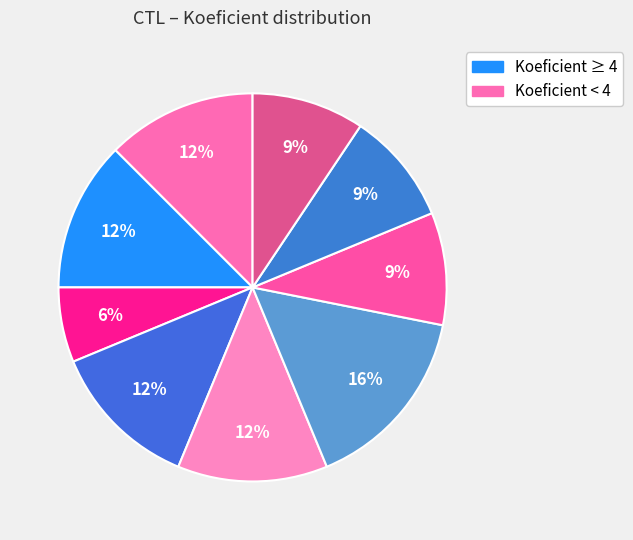

Count the number of slices in the pie.

9